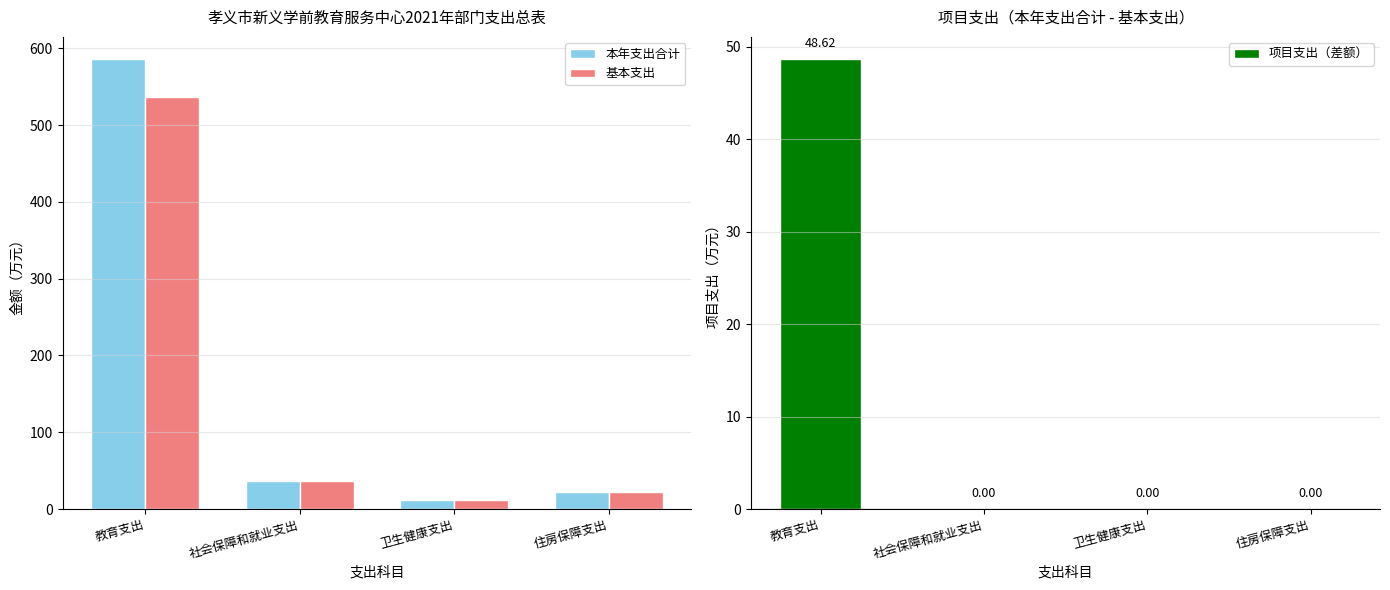

True or false: 本年支出合计 has a value of 585.5 at 教育支出.

True